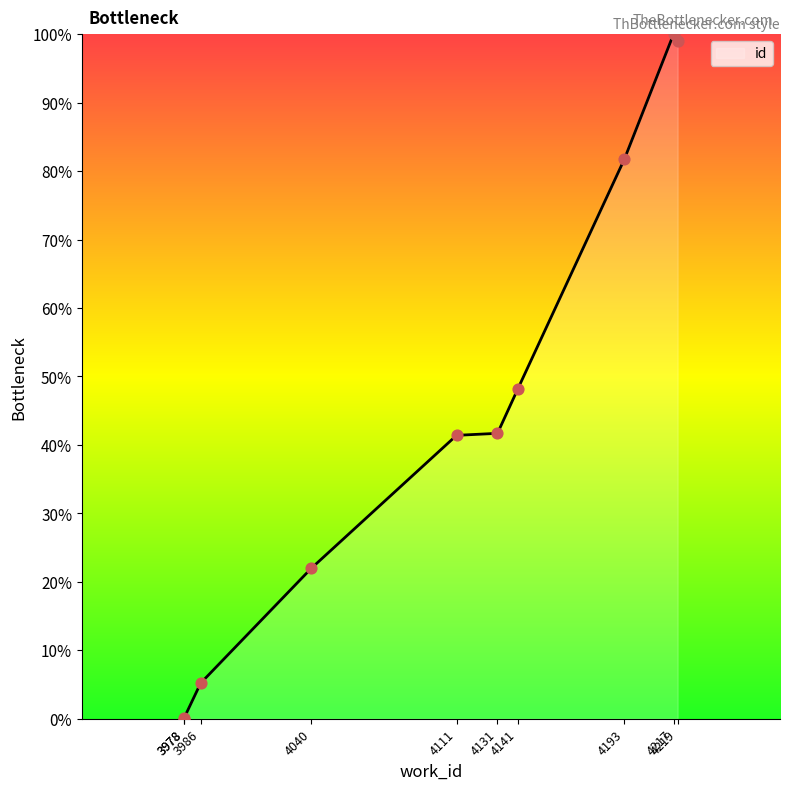

Which has a higher value, 4141 or 4219?

4219